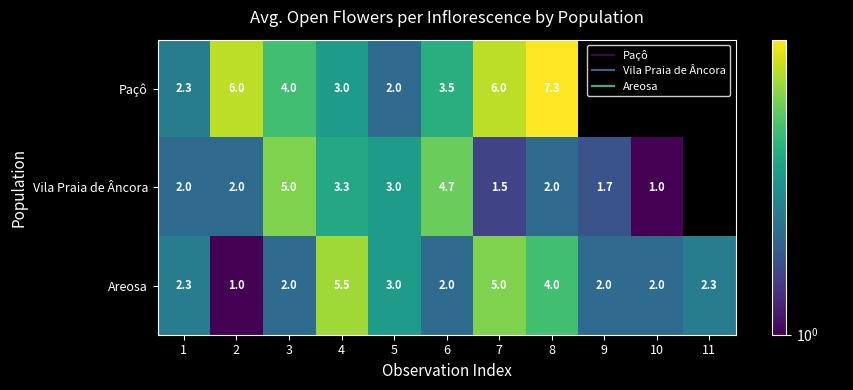

Which series has the widest spread of values?

Paçô